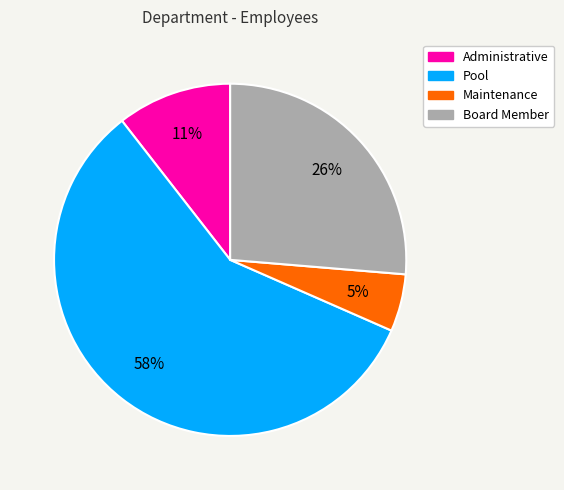

Rank the categories by value from highest to lowest.

Pool, Board Member, Administrative, Maintenance